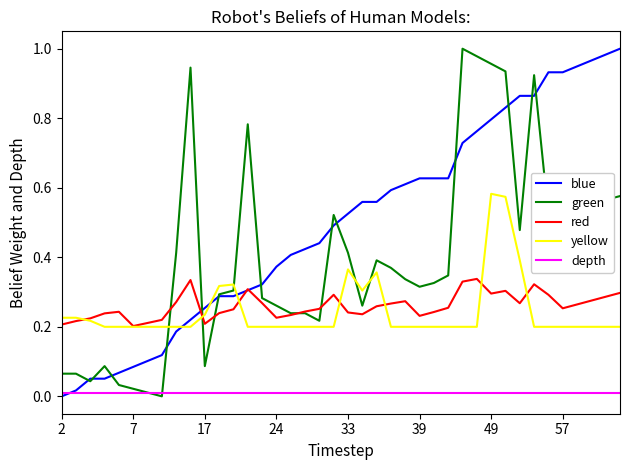

Which series has the largest total across all categories?

blue